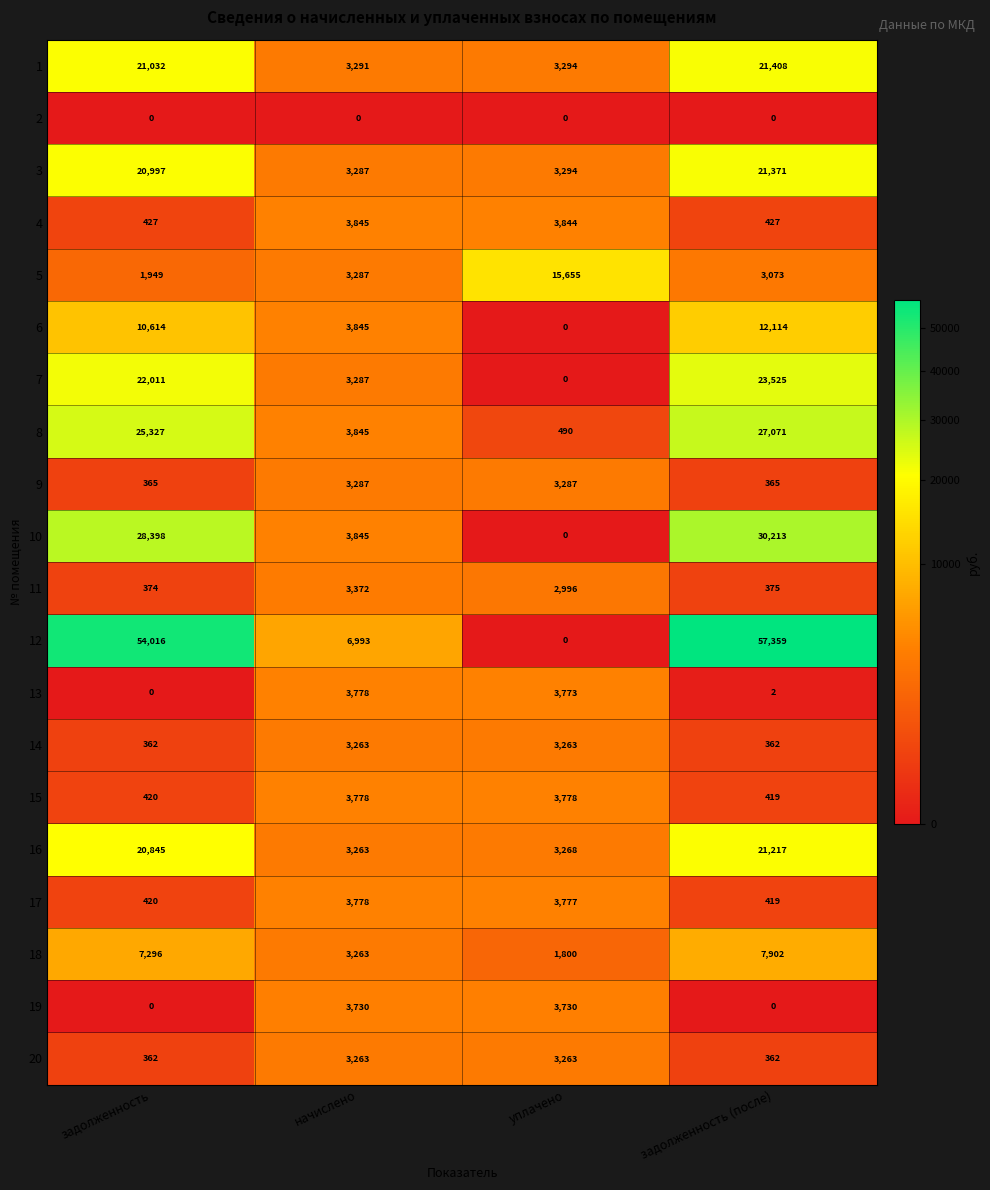

At how many categories does at least one series exceed 14943?

3